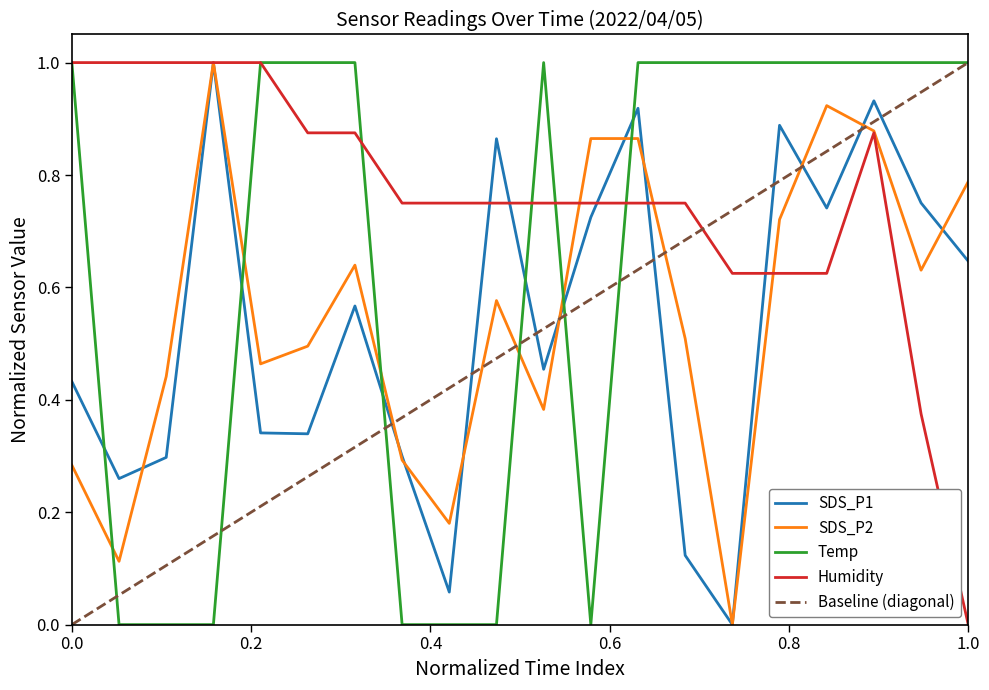

True or false: SDS_P1 has a value of 0.6 at 0.0.

False